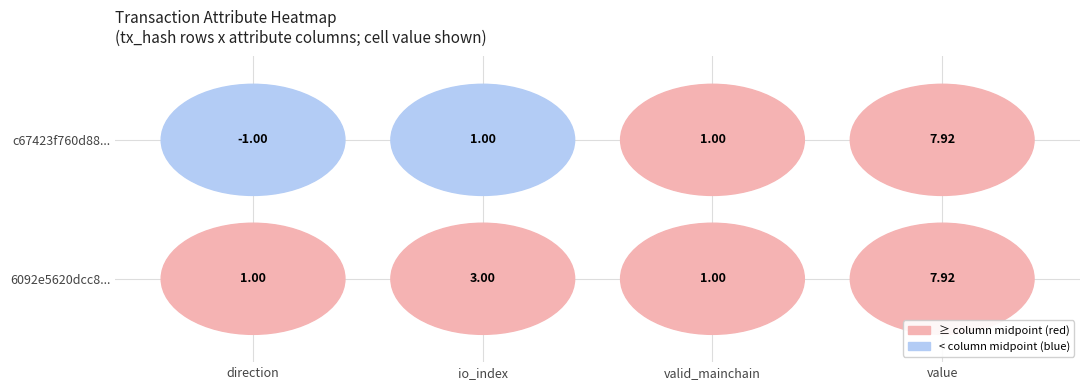

Which category has the highest value in the 6092e5620dcc8971f10994531aa9f735f5808bf series?

value